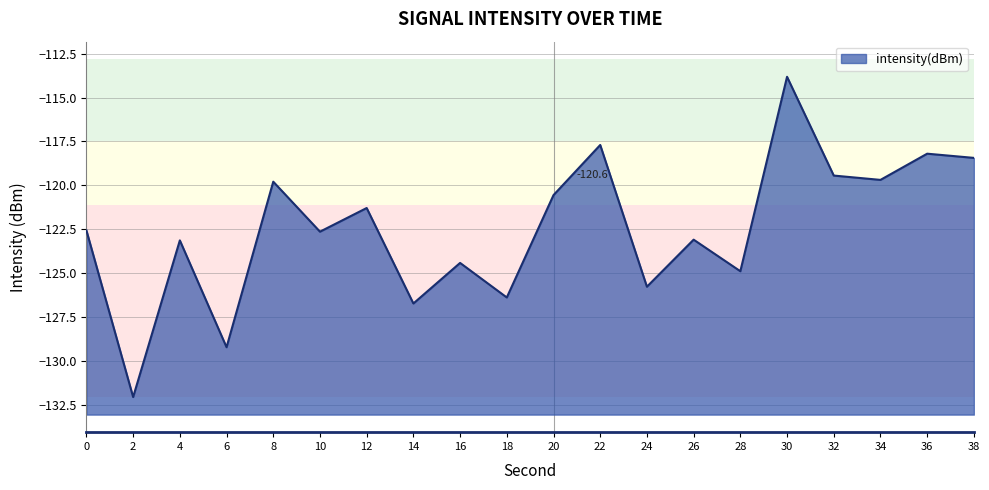

True or false: there are more than 0 points higher than both neighbors.

True